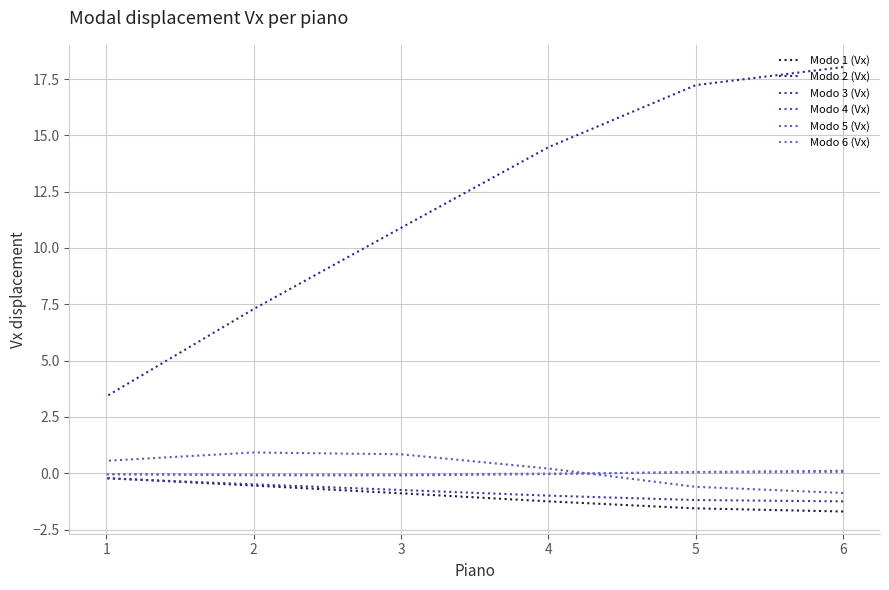

True or false: Modo 6 (Vx) has more than 2 interior local peaks.

False